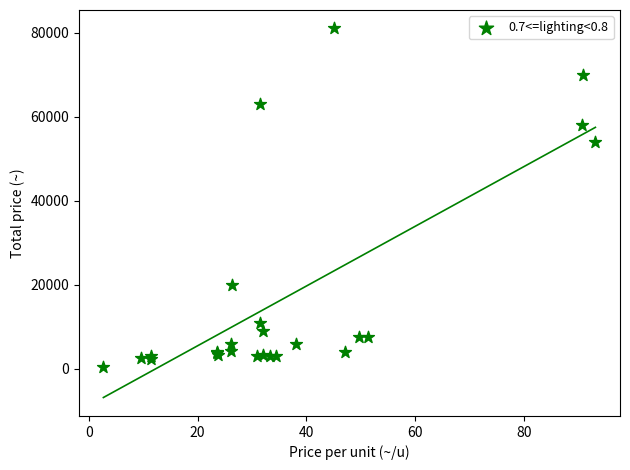

What Y value in the scatter plot is closest to 40700?

54000